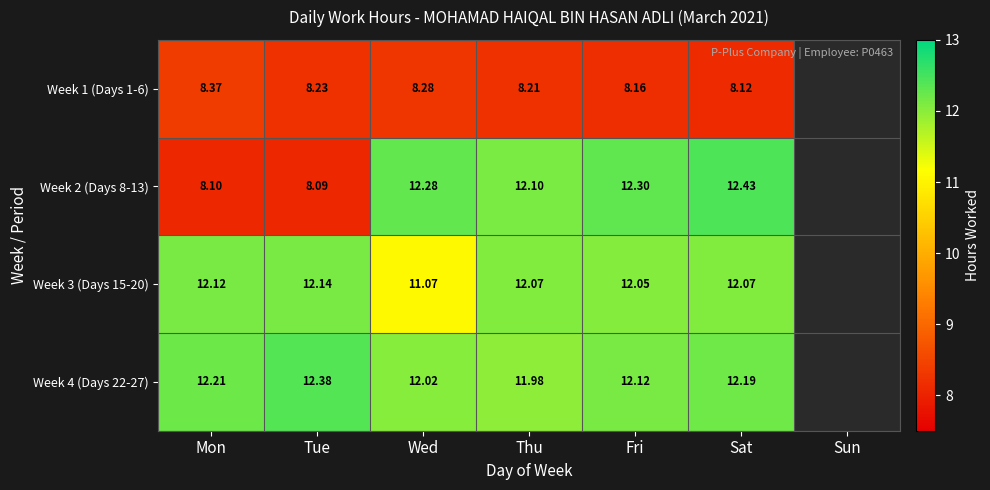

Is the value of Week 4 (Days 22-27) at Tue greater than the value of Week 3 (Days 15-20) at Fri?

Yes